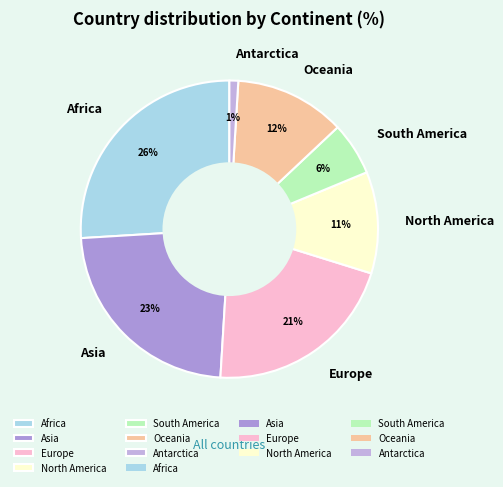

True or false: Asia accounts for 23% of the total.

True